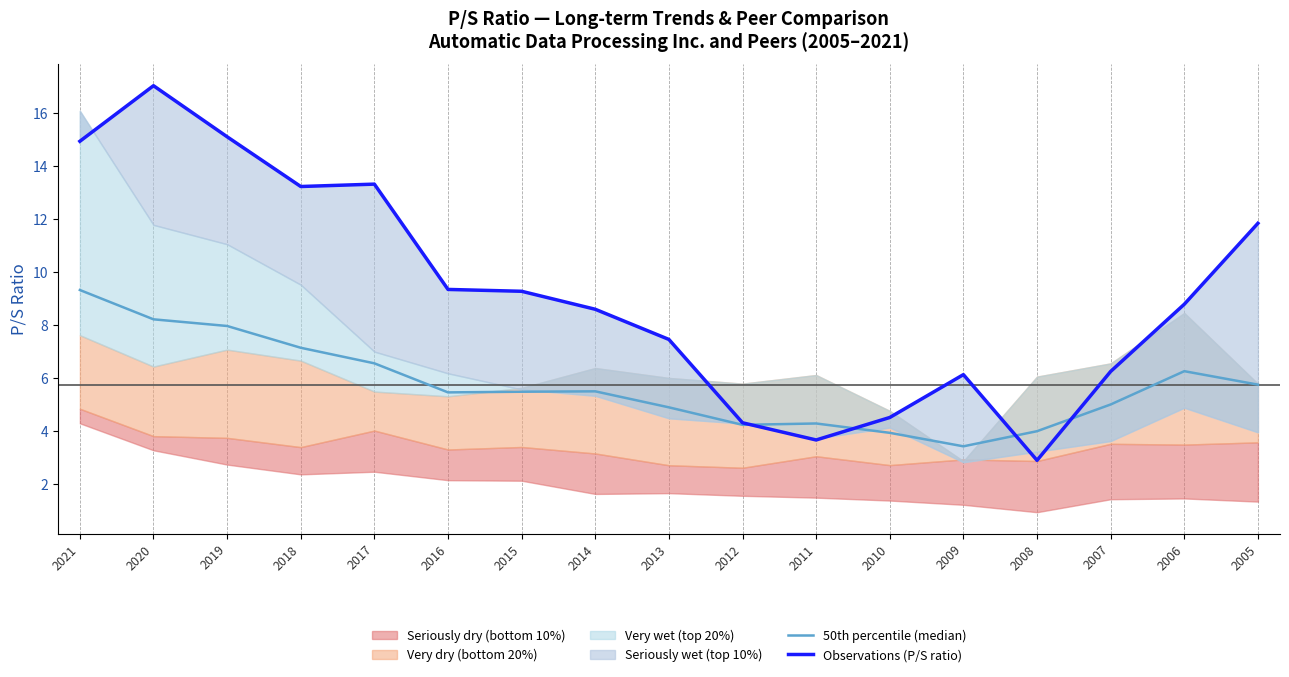

What value does the 50th percentile (median) series have at 2007?

5.0